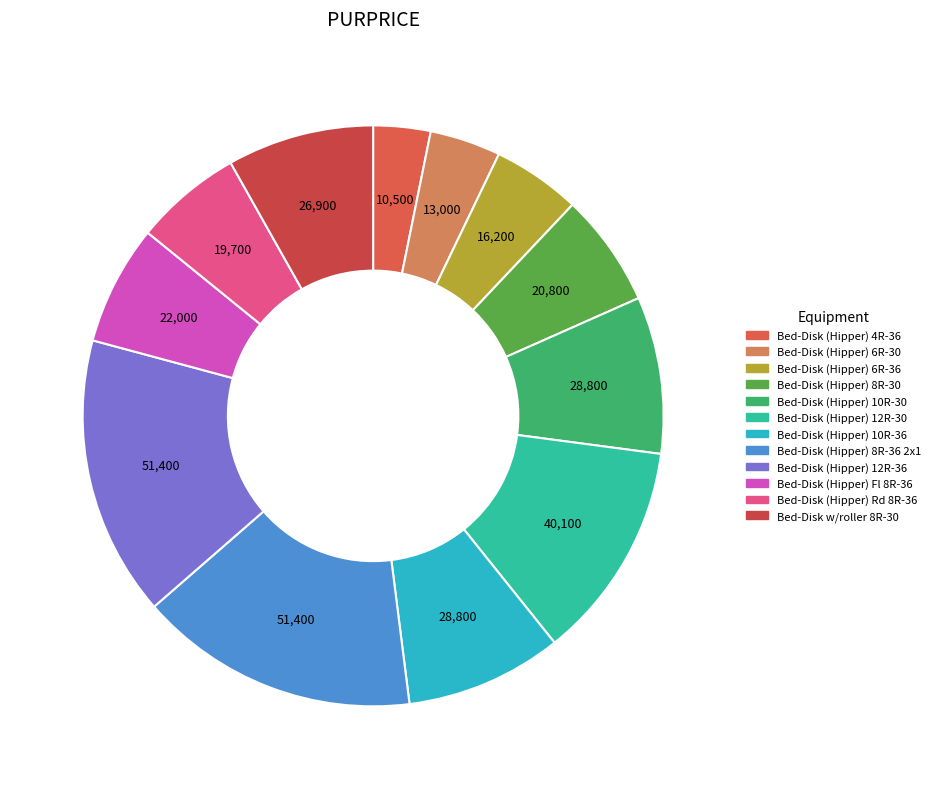

How many slices are in this pie chart?

12